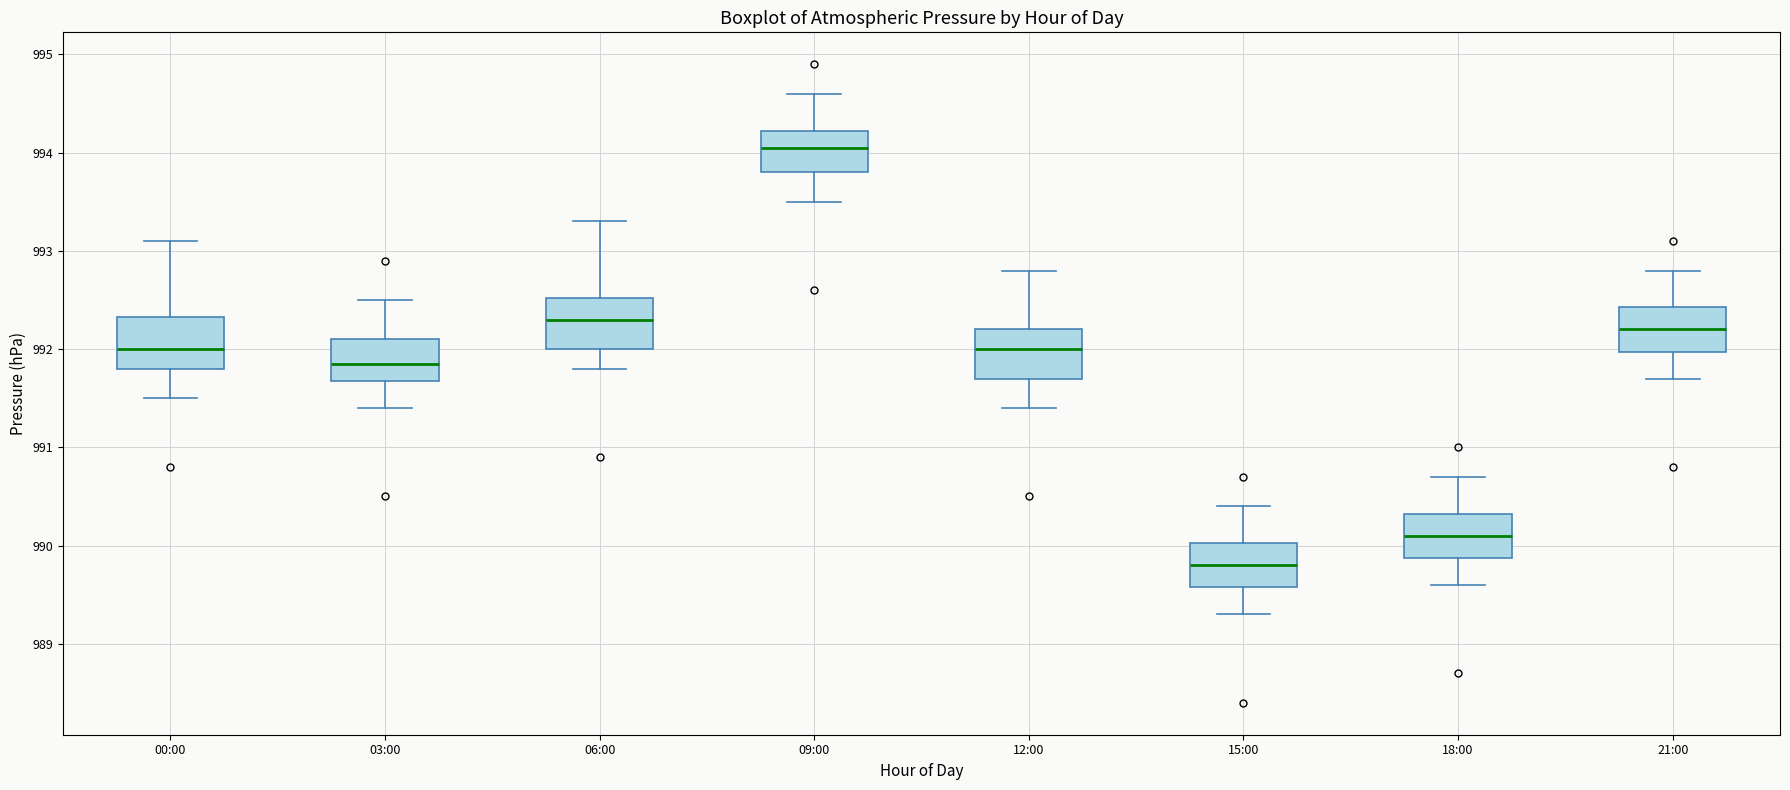

Reading left to right, read every box against the y-axis: the position of its median line, the range the box covers, and the ends of its whiskers. The values are not printed on the chart, so give them approximately, as read against the axis.

00:00: median 992.0, box 991.8 to 992.3, whiskers 991.5 to 993.1
03:00: median 991.9, box 991.7 to 992.1, whiskers 991.4 to 992.5
06:00: median 992.3, box 992.0 to 992.5, whiskers 991.8 to 993.3
09:00: median 994.1, box 993.8 to 994.2, whiskers 993.5 to 994.6
12:00: median 992.0, box 991.7 to 992.2, whiskers 991.4 to 992.8
15:00: median 989.8, box 989.6 to 990.0, whiskers 989.3 to 990.4
18:00: median 990.1, box 989.9 to 990.3, whiskers 989.6 to 990.7
21:00: median 992.2, box 992.0 to 992.4, whiskers 991.7 to 992.8